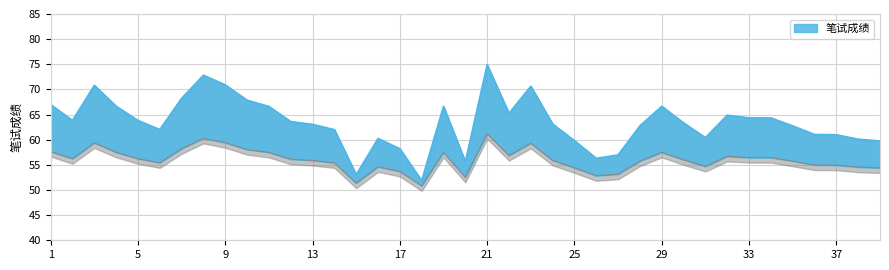

Which label corresponds to the largest value in the chart?

21